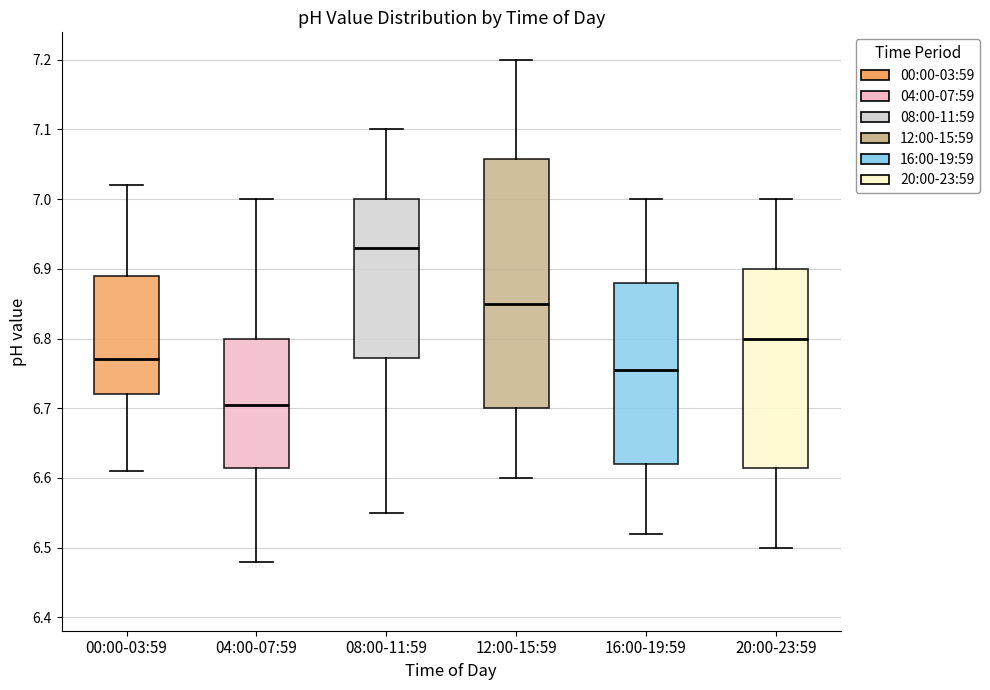

Where is the upper edge of the box for 16:00-19:59 on the y-axis? The values are not printed on the chart, so give them approximately, as read against the axis.

6.88